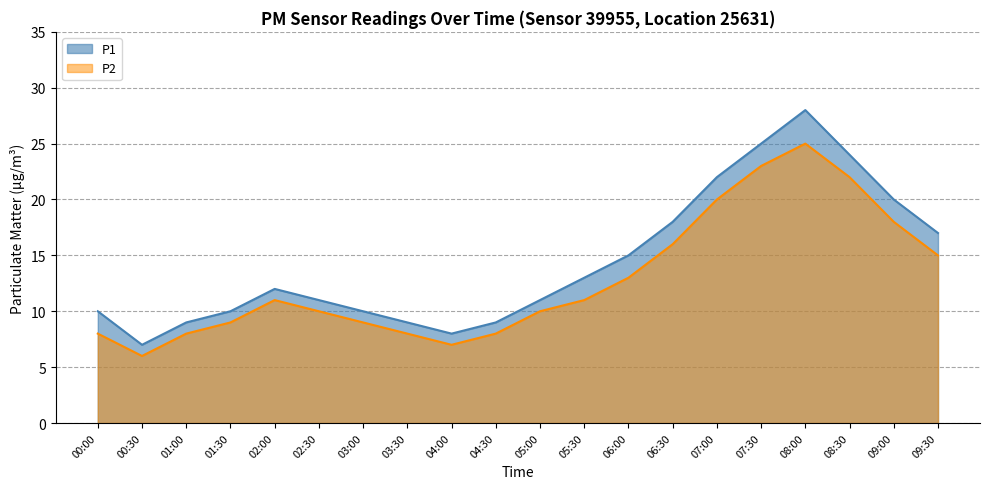

In P2, how many points are higher than both neighbors (excluding endpoints)?

2